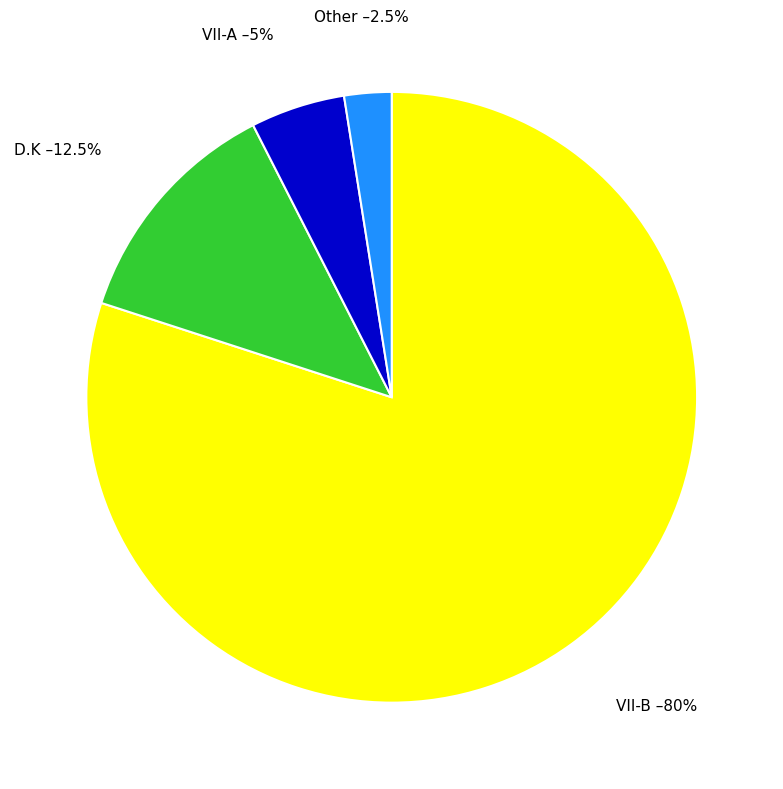

Does VII-A account for over 50% of the chart?

No